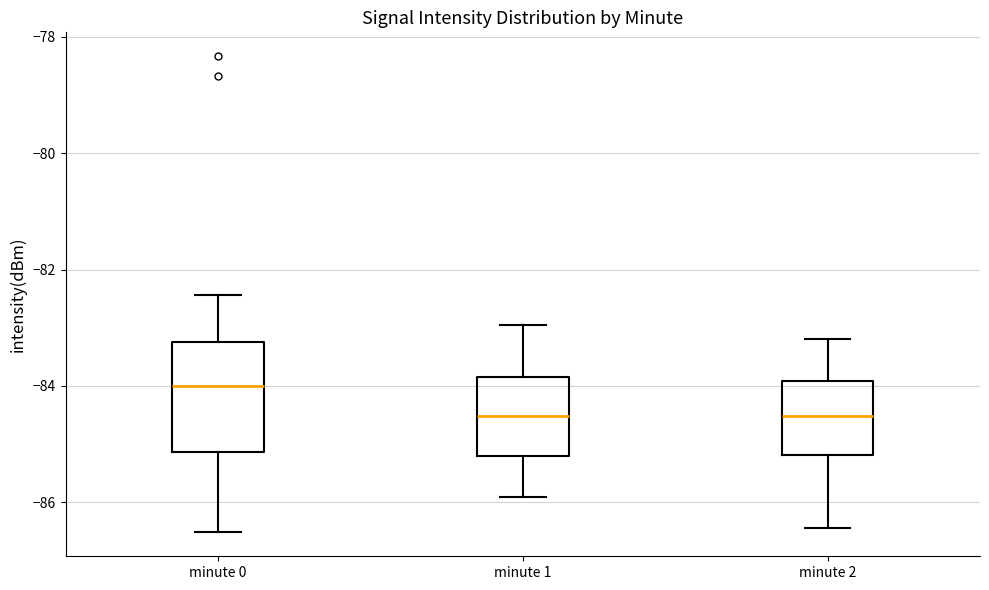

Which box is the tallest, from its lower edge to its upper edge?

minute 0